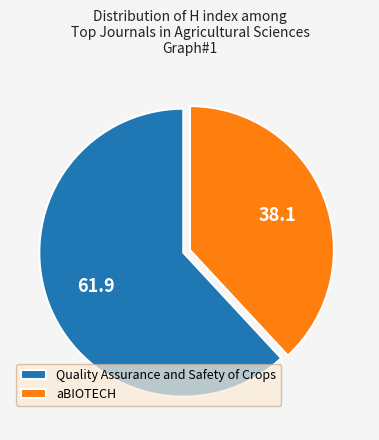

Rank the categories by value from lowest to highest.

aBIOTECH, Quality Assurance and Safety of Crops